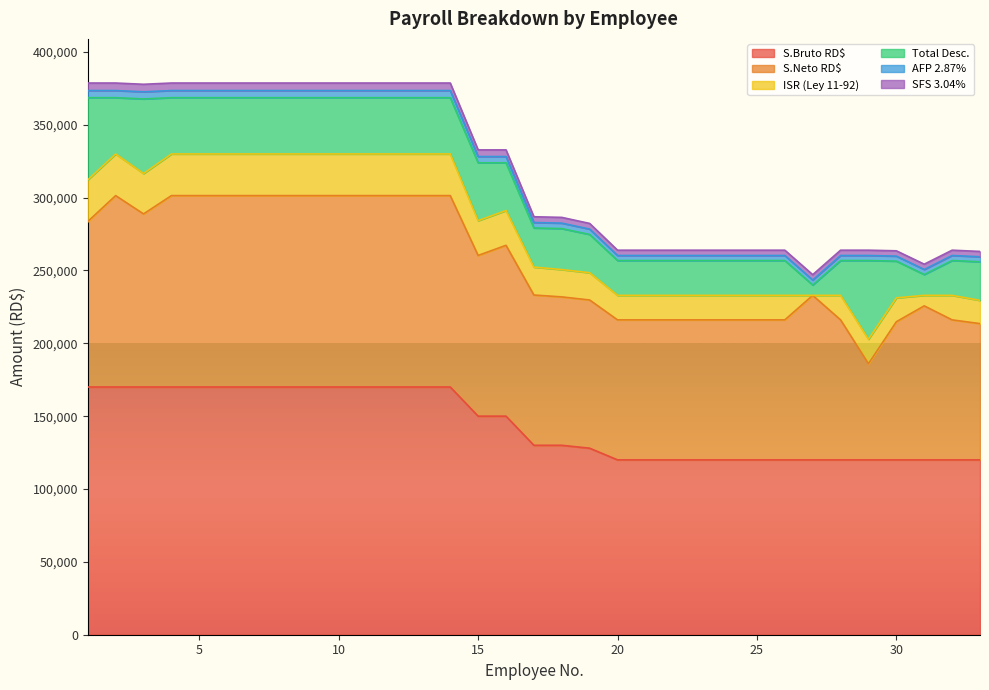

What is the greatest value displayed?

378618.1